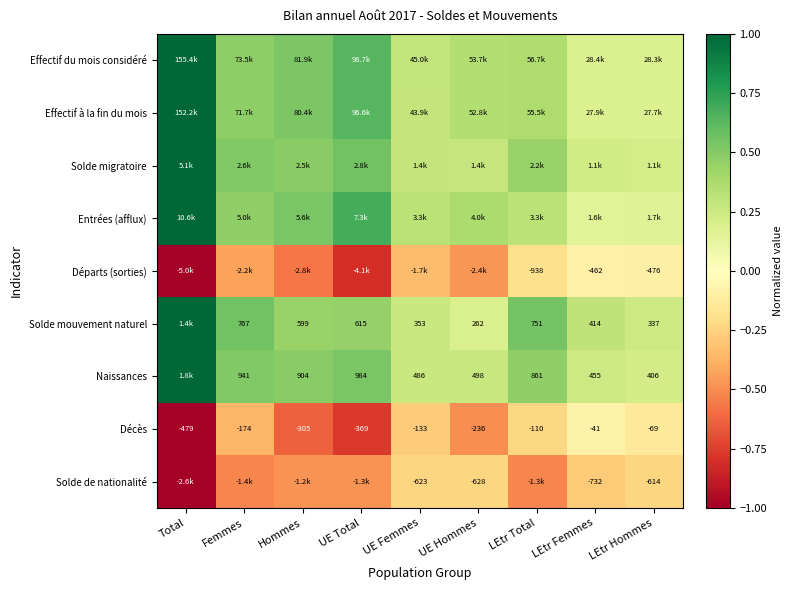

At which category is the sum across all series the highest?

Total